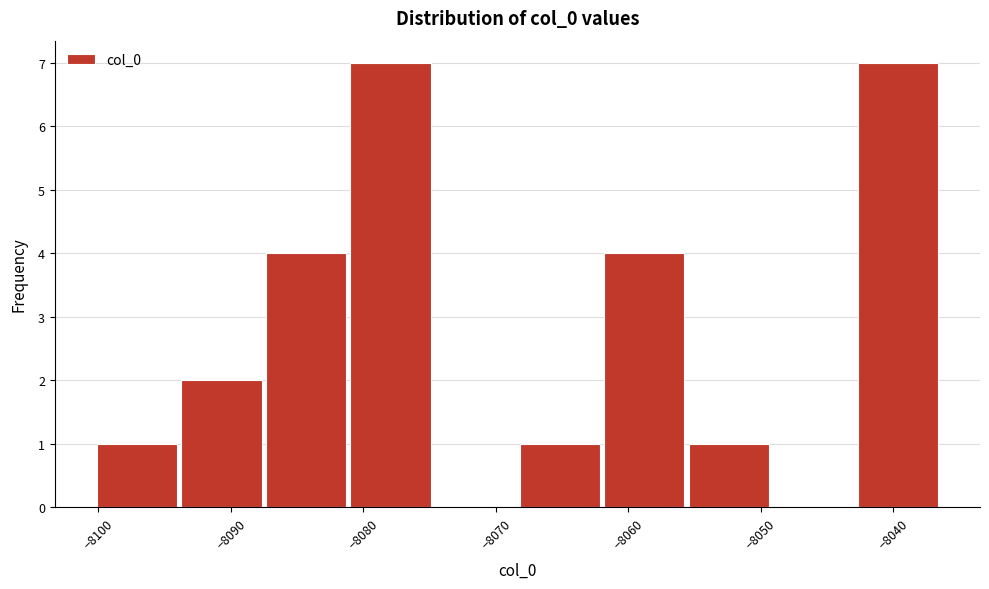

Reading left to right, list every bar in this chart as the range it spans on the x-axis followed by its height. Neither the bar edges nor the heights are printed on the chart, so give them approximately, as read against the axes.

-8100 to -8094: 1
-8094 to -8088: 2
-8088 to -8081: 4
-8081 to -8075: 7
-8075 to -8068: 0
-8068 to -8062: 1
-8062 to -8056: 4
-8056 to -8049: 1
-8049 to -8043: 0
-8043 to -8036: 7